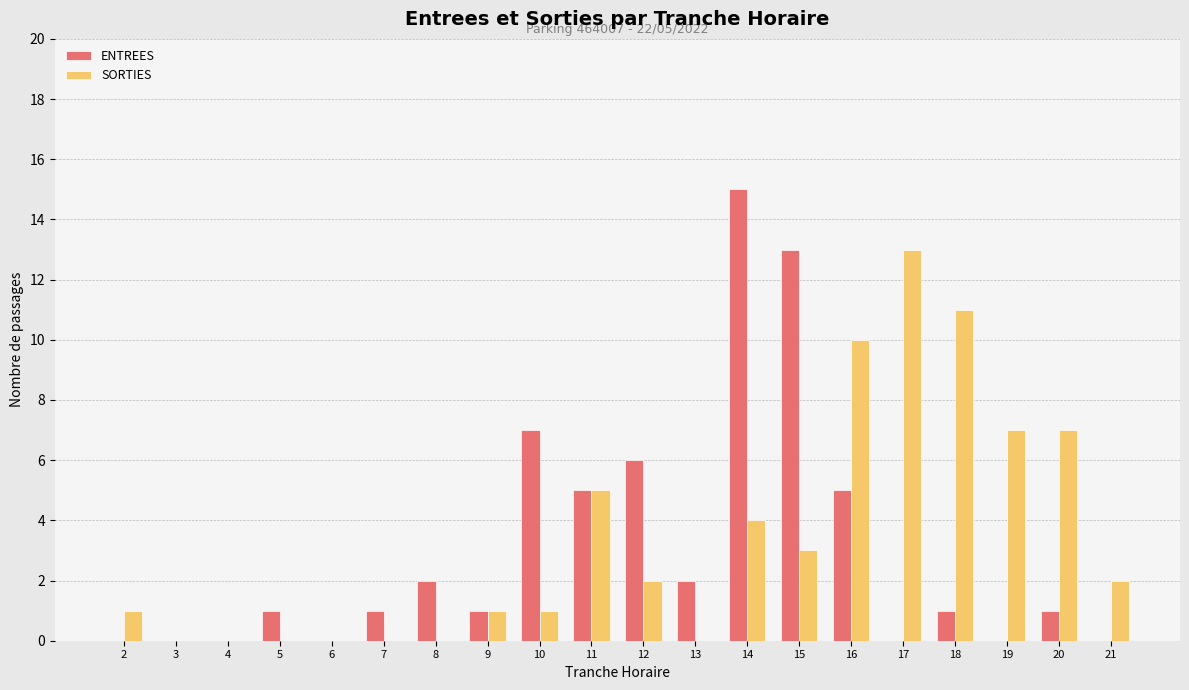

Which series changed the most between 9 and 10?

ENTREES